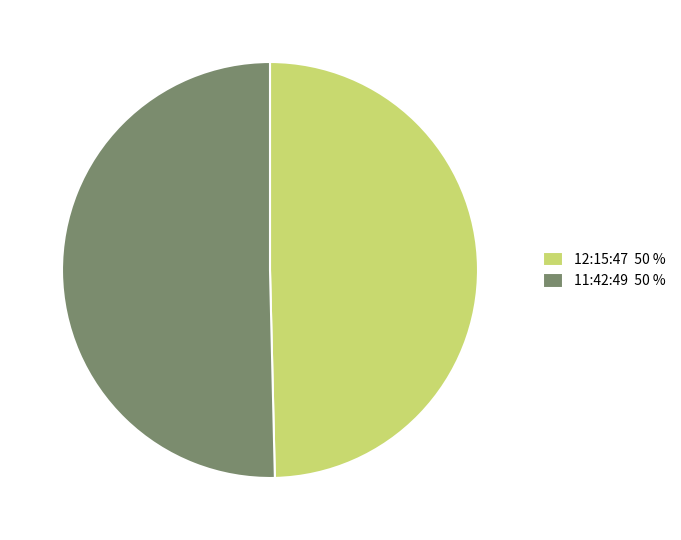

Combined, do 12:15:47 50 % and 11:42:49 50 % account for over 50%?

Yes